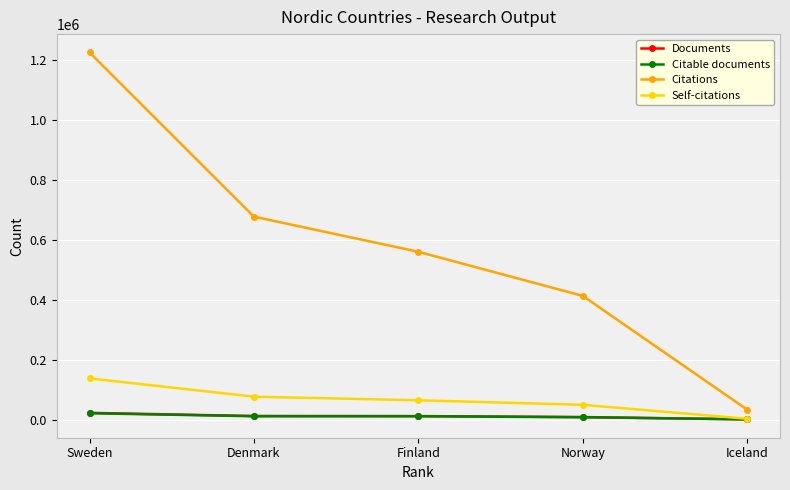

What is the greatest value displayed?

1225118